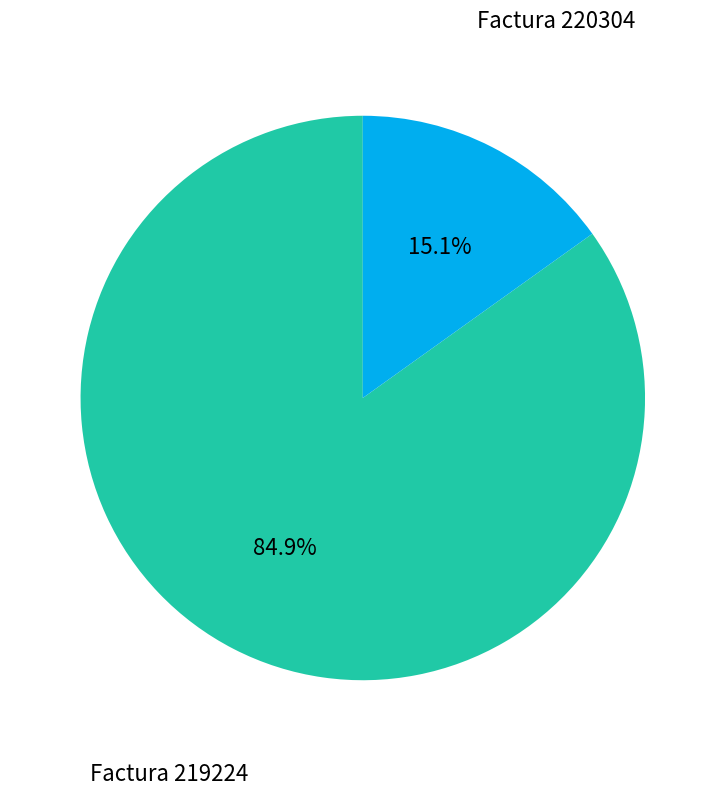

Rank the categories by value from highest to lowest.

Factura 219224, Factura 220304